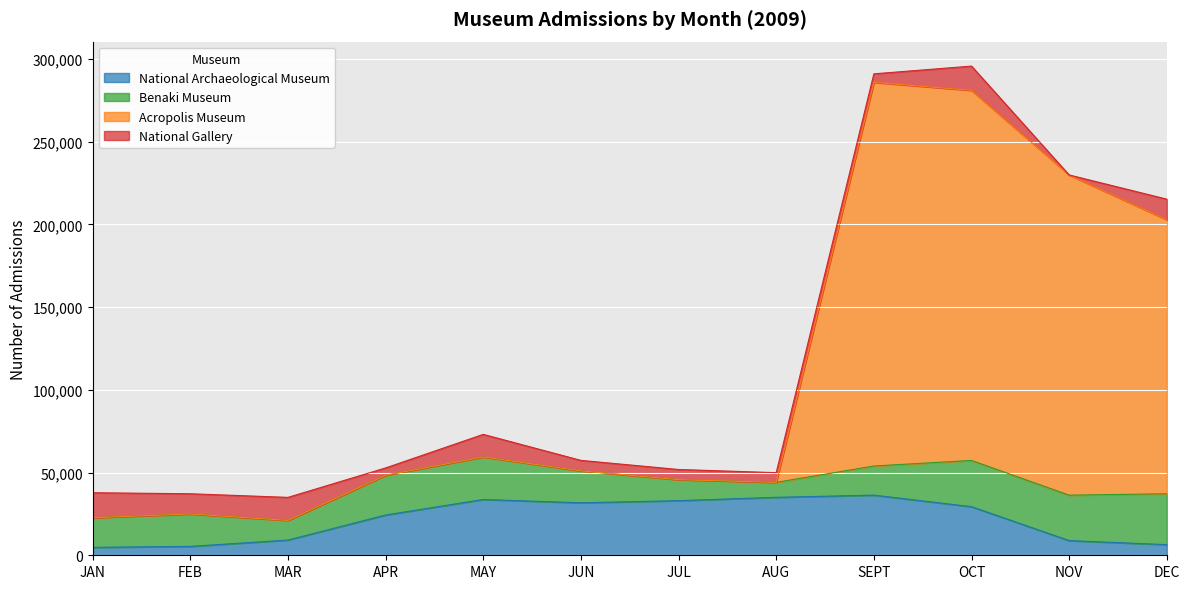

How many lines are shown in the chart?

4